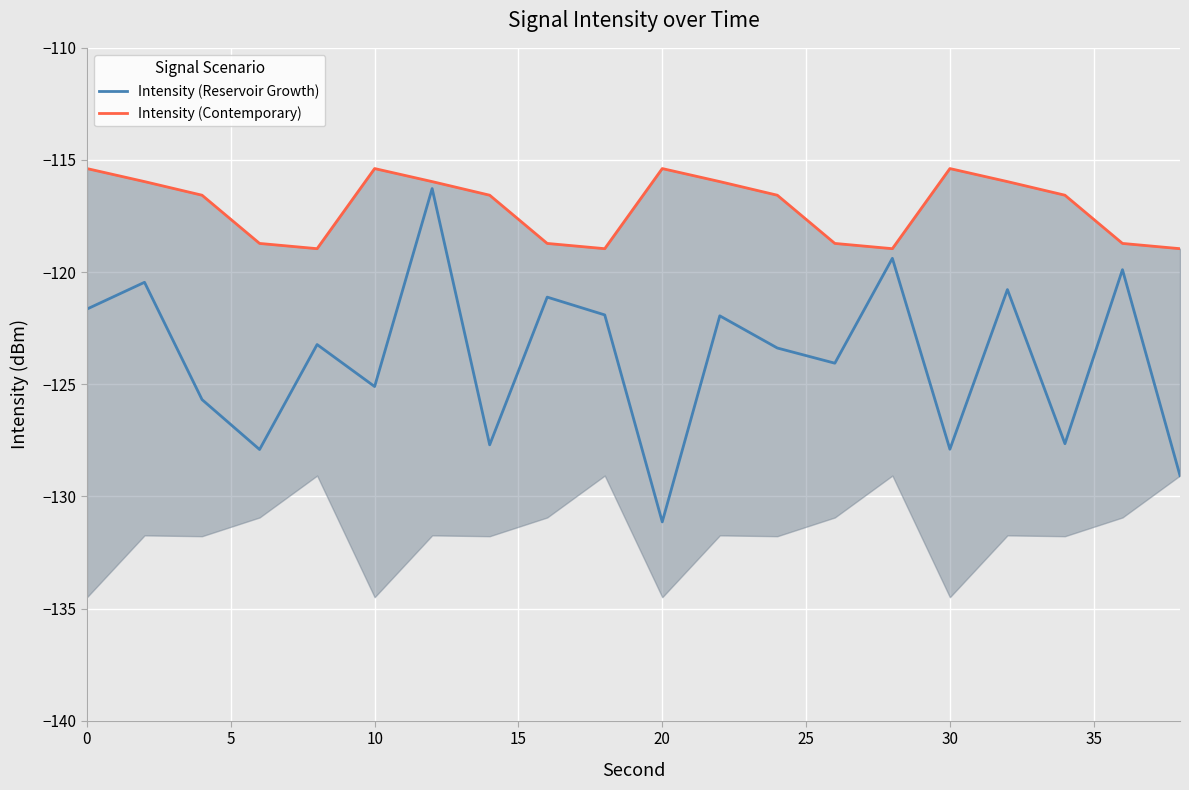

True or false: Intensity (Reservoir Growth) and Intensity (Contemporary) cross at least once.

False